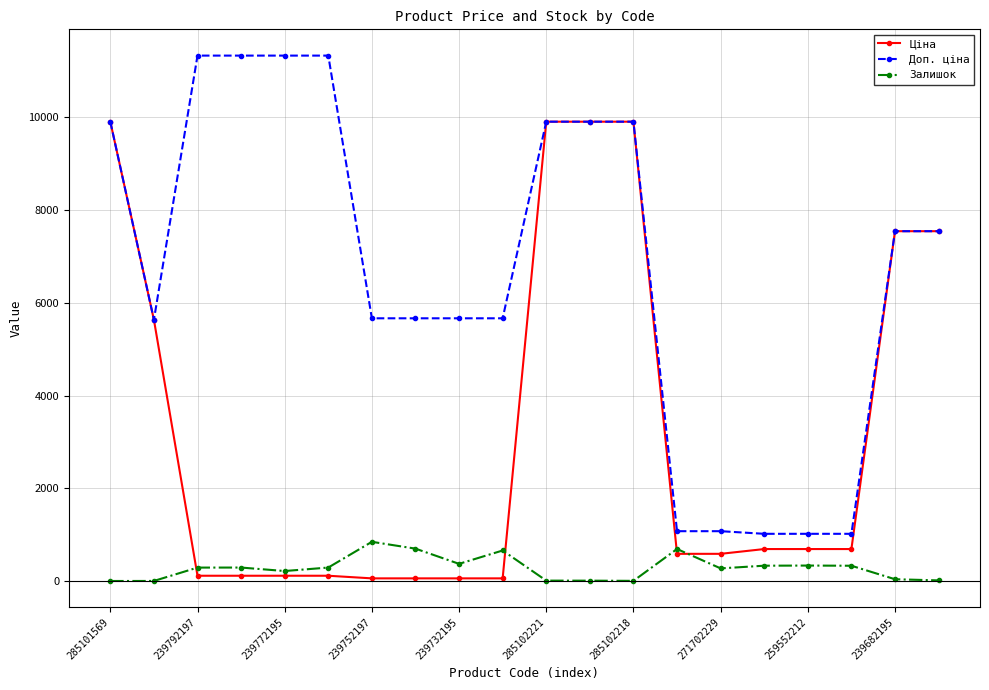

At how many categories does at least one series exceed 9680?

8